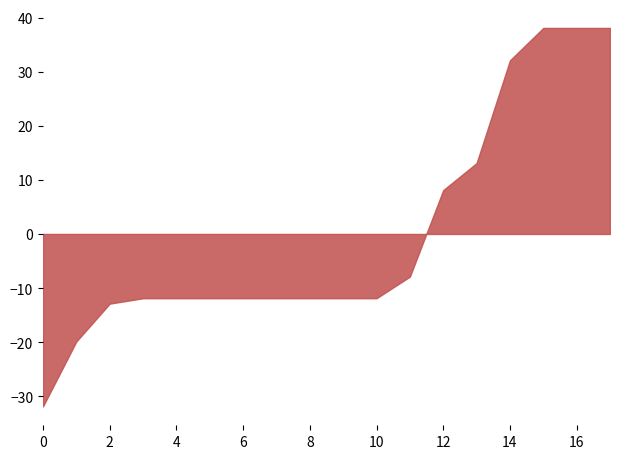

What is the maximum value shown in the chart?

38.1